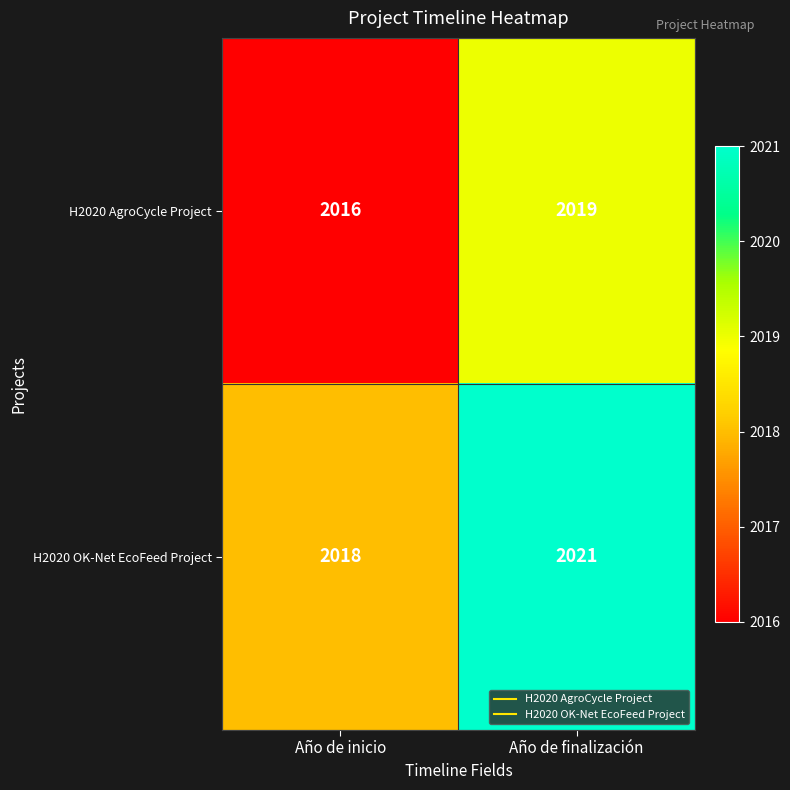

What is the total value across all series at Año de finalización?

4040